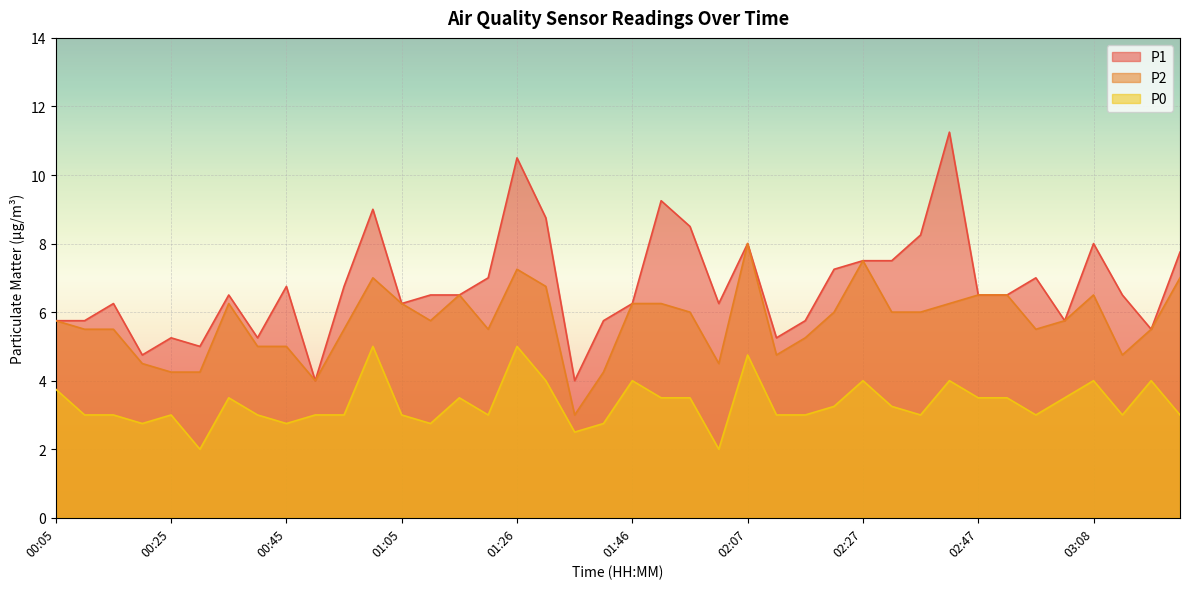

The value of P0 at 02:58 is 3.0. True or false?

True